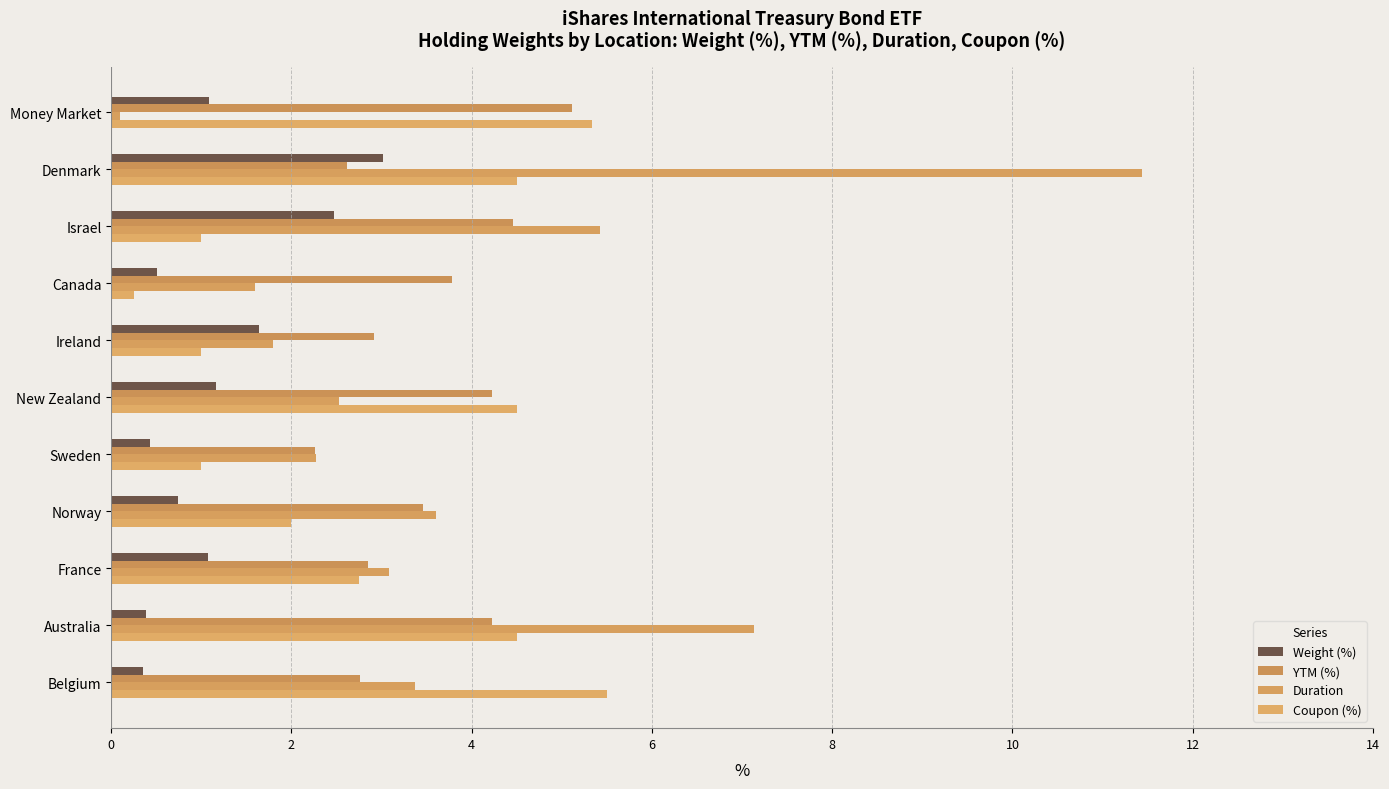

What are all the series names shown in the legend?

Weight (%), YTM (%), Duration, Coupon (%)